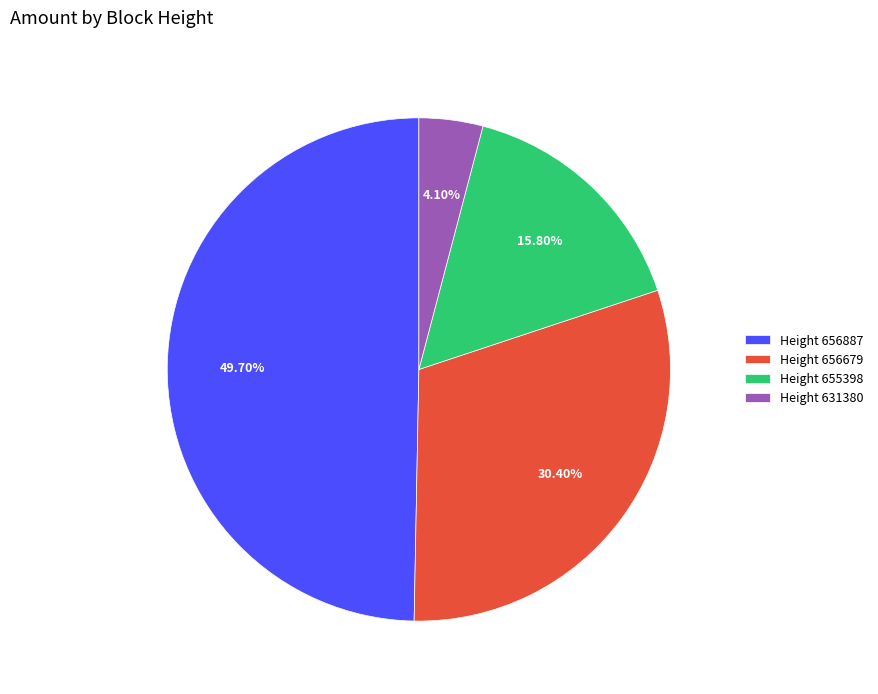

Combined, do Height 631380 and Height 656679 account for over 50%?

No